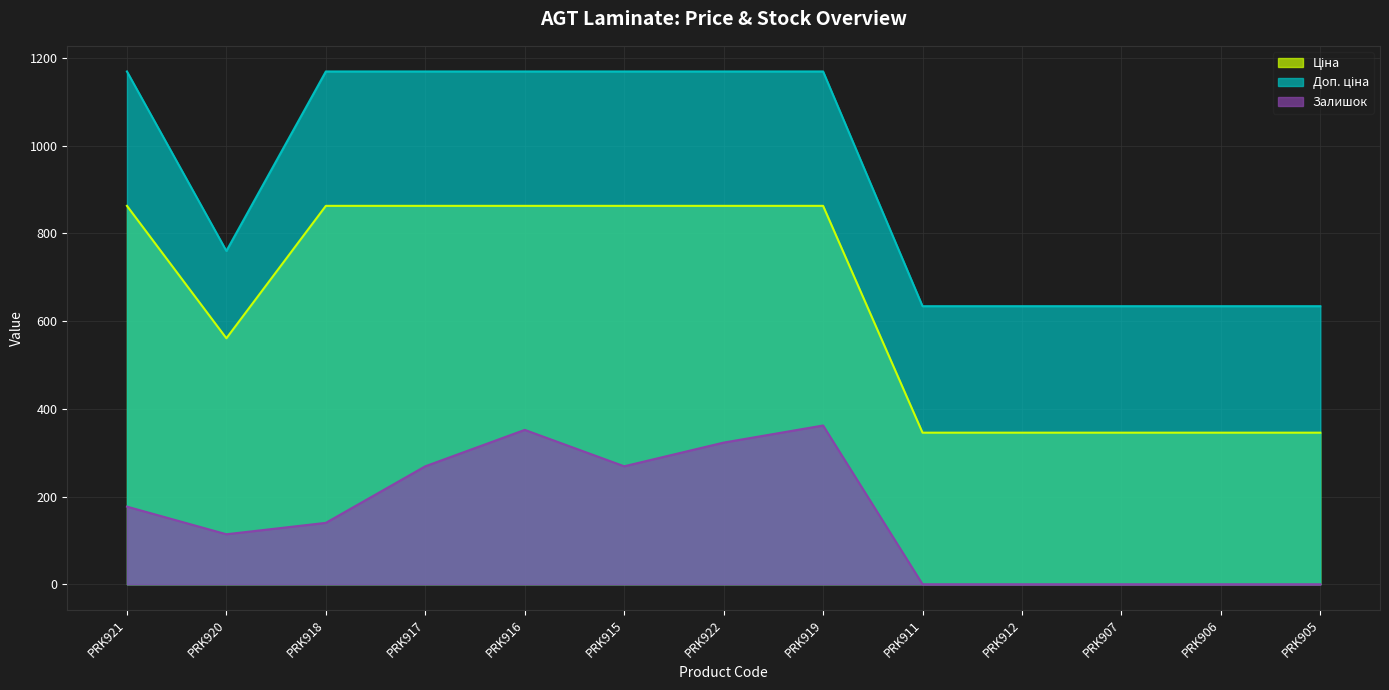

True or false: Залишок and Доп. ціна intersect in this chart.

False